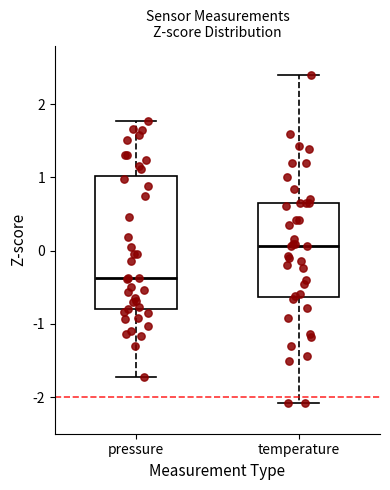

Comparing the boxes themselves (not the whiskers), which one is the tallest?

pressure